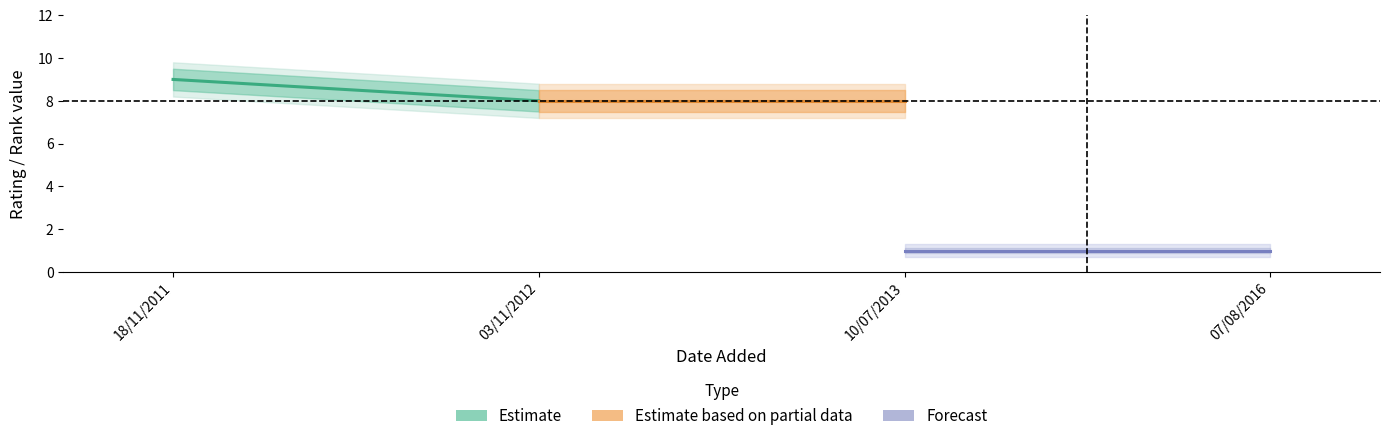

Rank the series at 03/11/2012 from lowest to highest value.

Forecast, Estimate, Estimate based on partial data